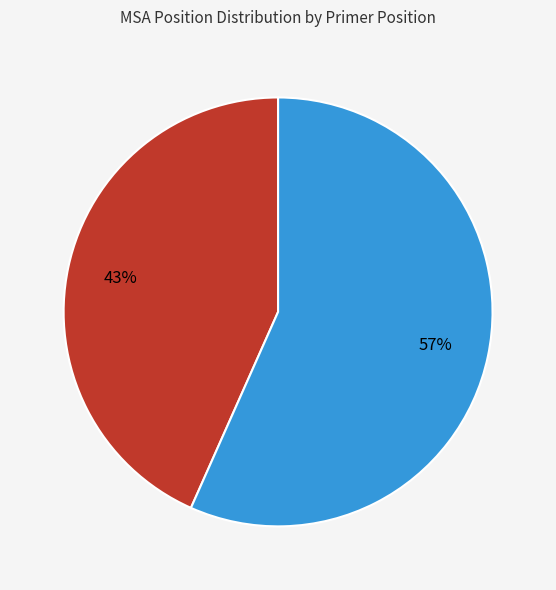

Is there a majority slice in this chart?

Yes